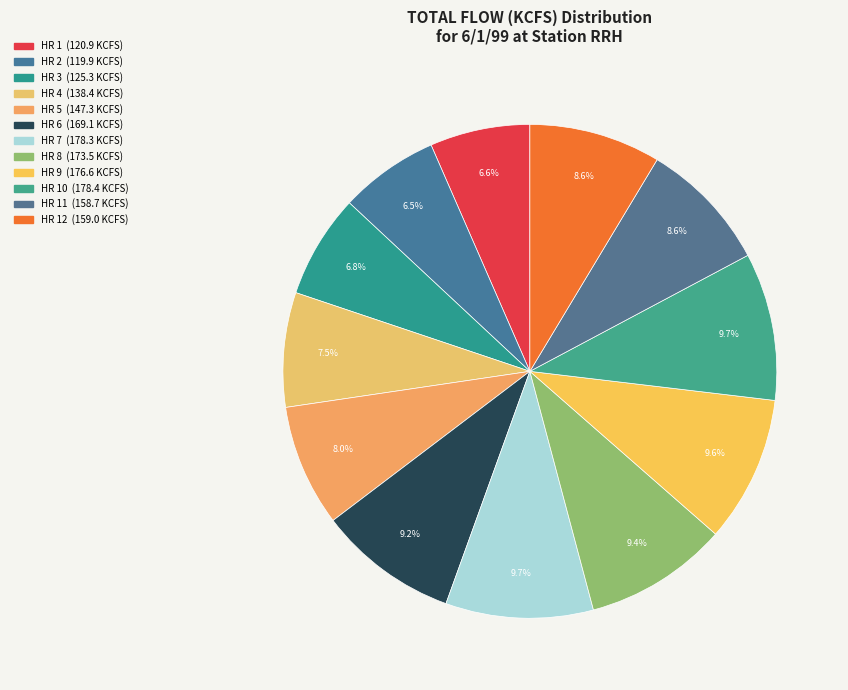

How many slices are in this pie chart?

12